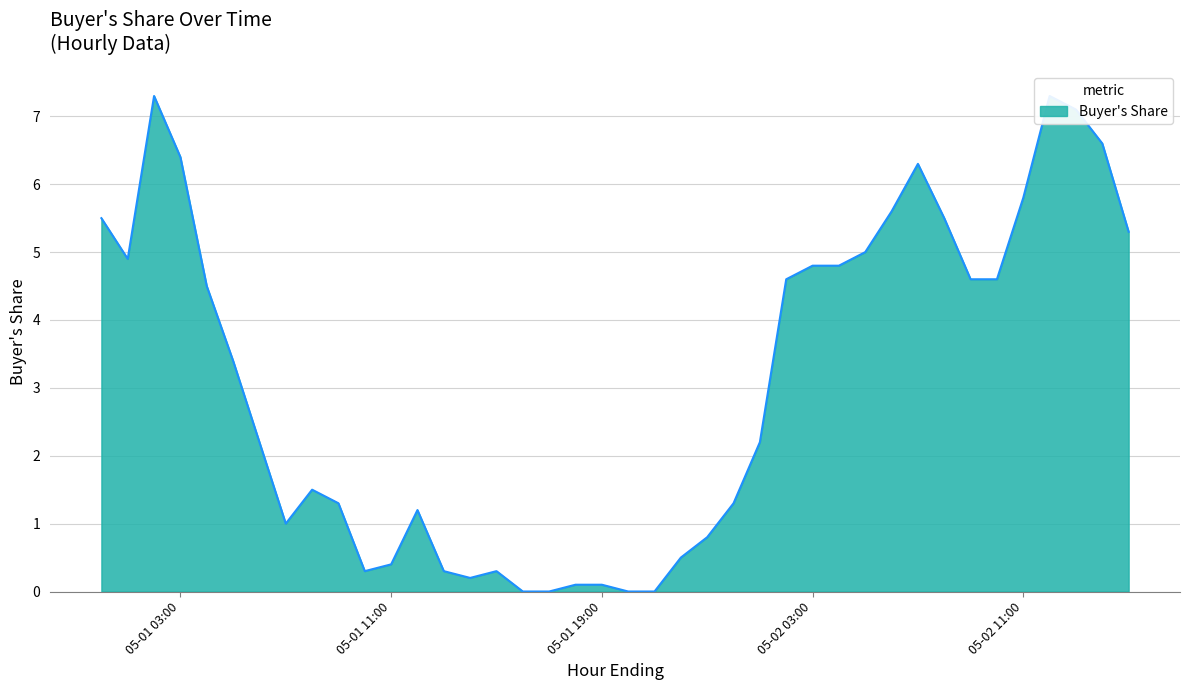

List the labels in order of value, largest first.

2024-05-01 02:00:00, 2024-05-02 12:00:00, 2024-05-02 13:00:00, 2024-05-02 14:00:00, 2024-05-01 03:00:00, 2024-05-02 07:00:00, 2024-05-02 11:00:00, 2024-05-02 06:00:00, 2024-05-01 00:00:00, 2024-05-02 08:00:00, 2024-05-02 15:00:00, 2024-05-02 05:00:00, 2024-05-01 01:00:00, 2024-05-02 03:00:00, 2024-05-02 04:00:00, 2024-05-02 02:00:00, 2024-05-02 09:00:00, 2024-05-02 10:00:00, 2024-05-01 04:00:00, 2024-05-01 05:00:00, 2024-05-01 06:00:00, 2024-05-02 01:00:00, 2024-05-01 08:00:00, 2024-05-01 09:00:00, 2024-05-02 00:00:00, 2024-05-01 12:00:00, 2024-05-01 07:00:00, 2024-05-01 23:00:00, 2024-05-01 22:00:00, 2024-05-01 11:00:00, 2024-05-01 10:00:00, 2024-05-01 13:00:00, 2024-05-01 15:00:00, 2024-05-01 14:00:00, 2024-05-01 18:00:00, 2024-05-01 19:00:00, 2024-05-01 16:00:00, 2024-05-01 17:00:00, 2024-05-01 20:00:00, 2024-05-01 21:00:00